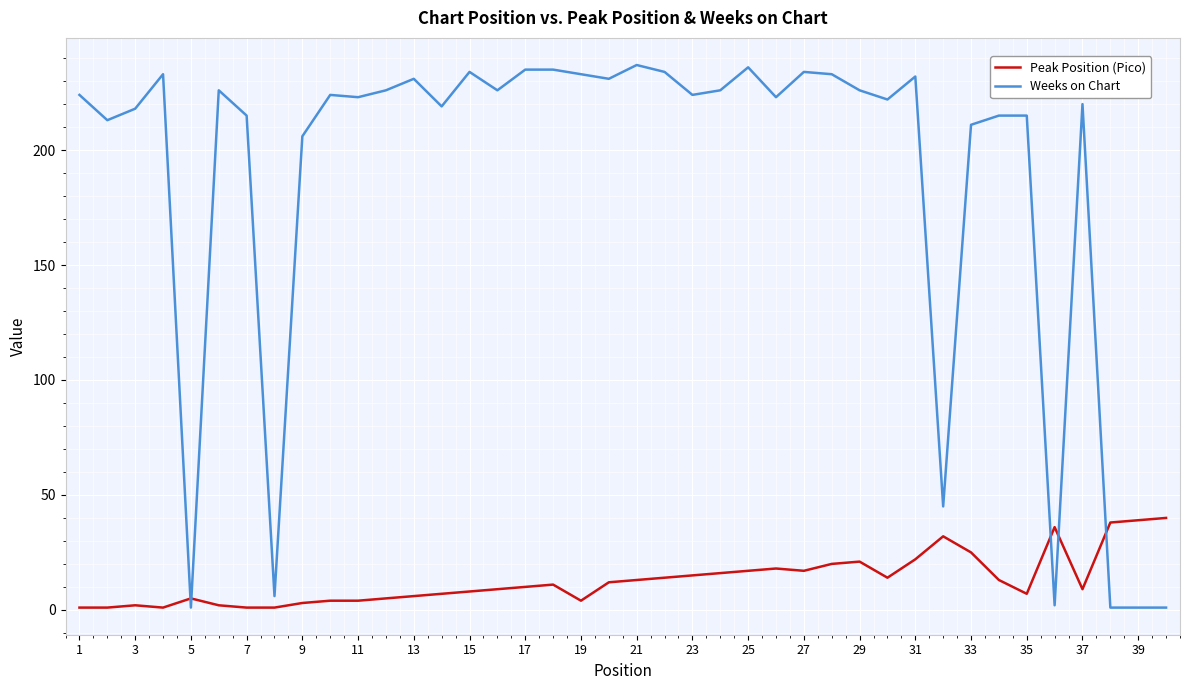

What is the smallest value displayed?

1